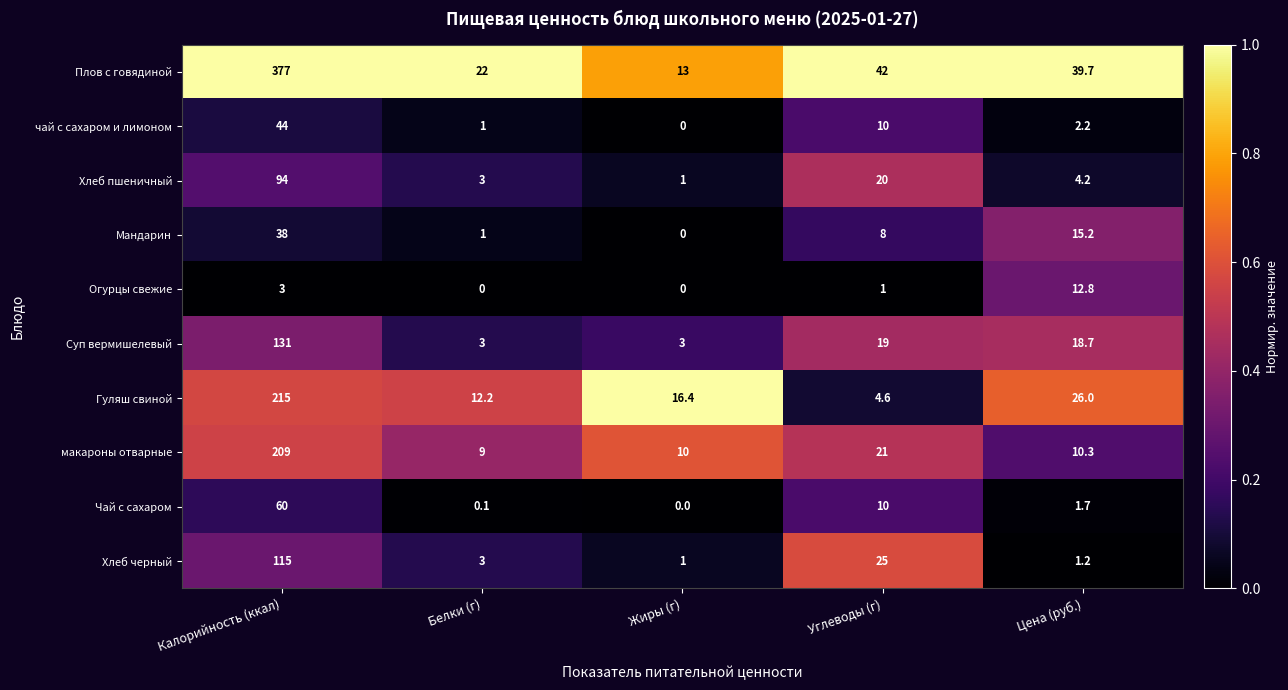

The value of макароны отварные at Калорийность (ккал) is 209.0. True or false?

True